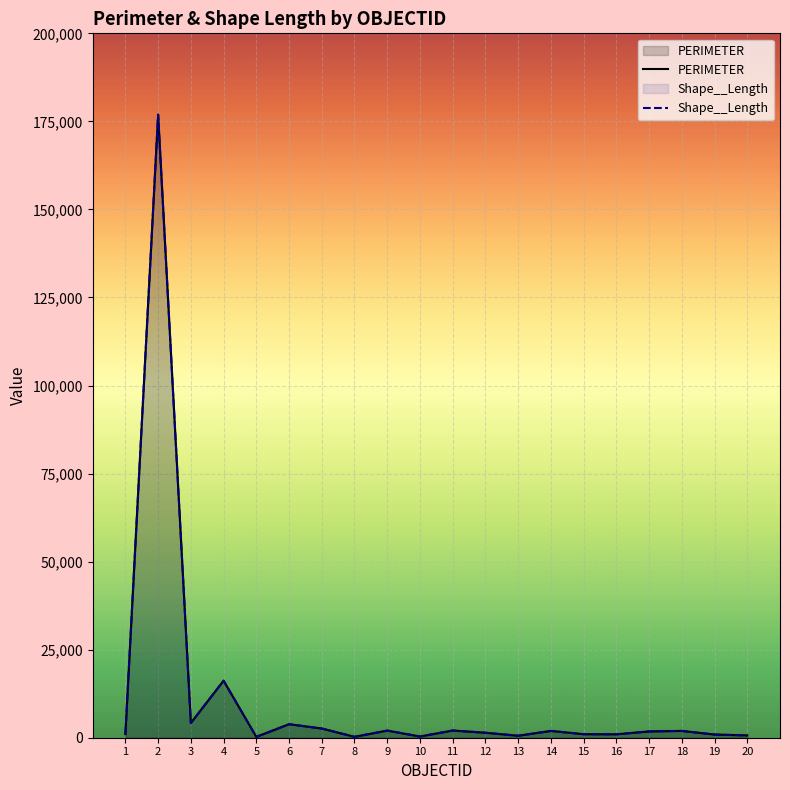

Is it true that PERIMETER equals 332.8 at 13?

False